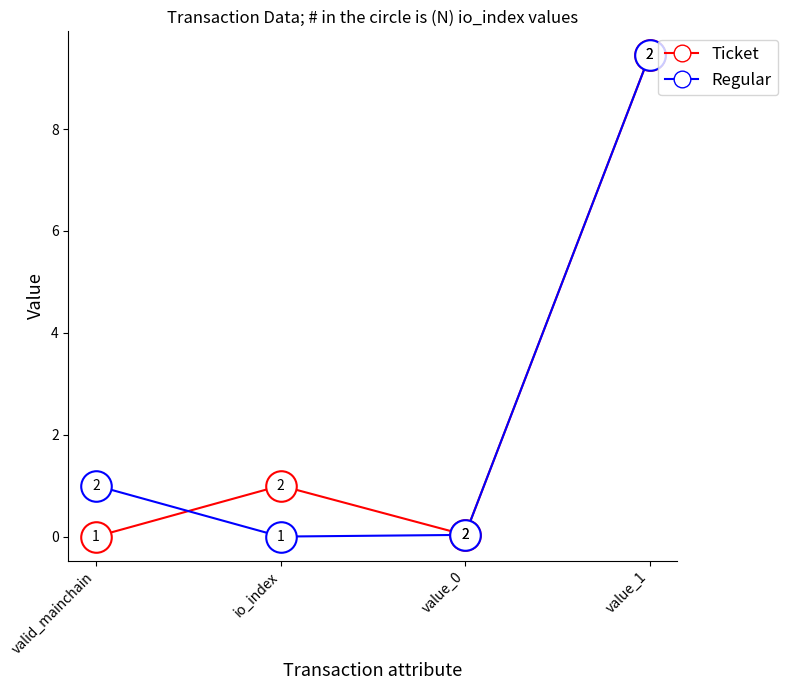

What is the maximum value for Regular?

9.4